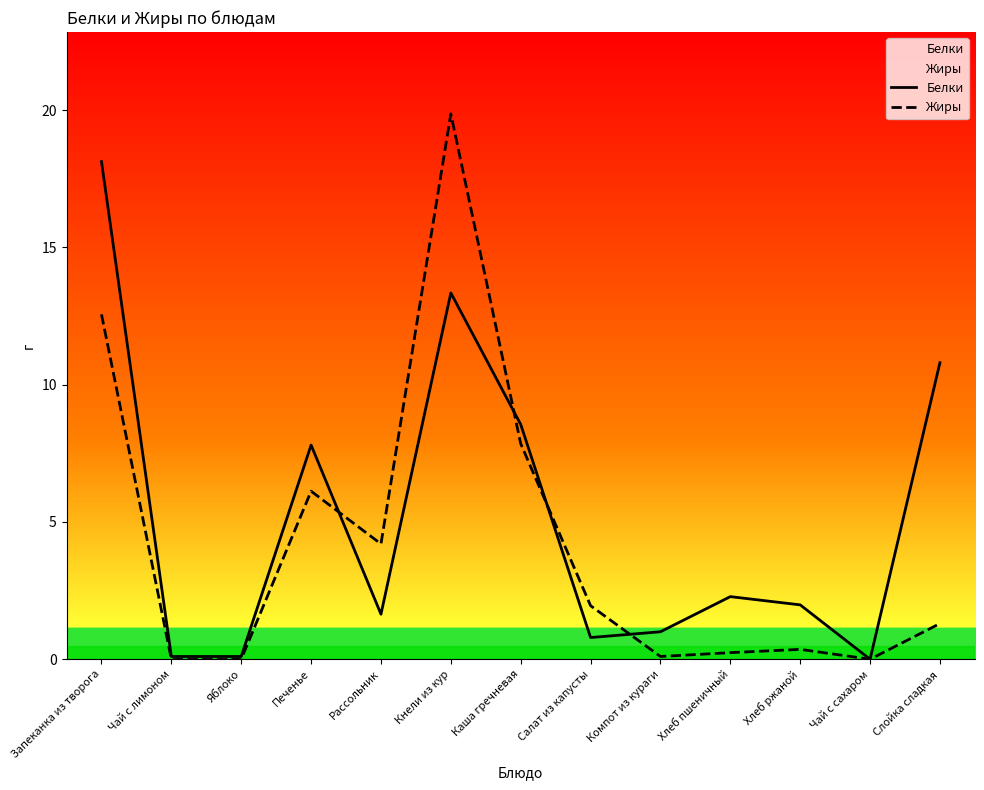

What position from the right is Кнели из кур?

8